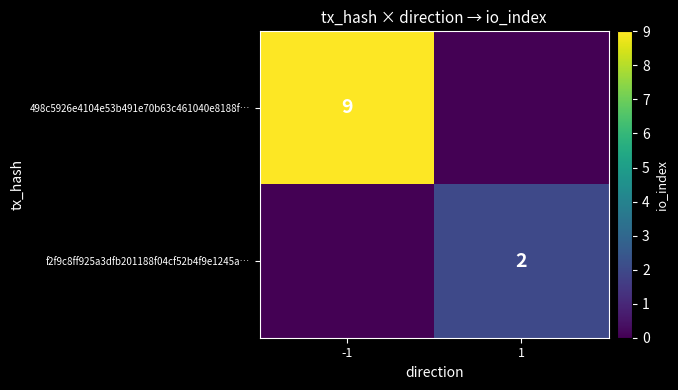

The value of f2f9c8ff925a3dfb201188f04cf52b4f9e1245a… at 1 is 3. True or false?

False